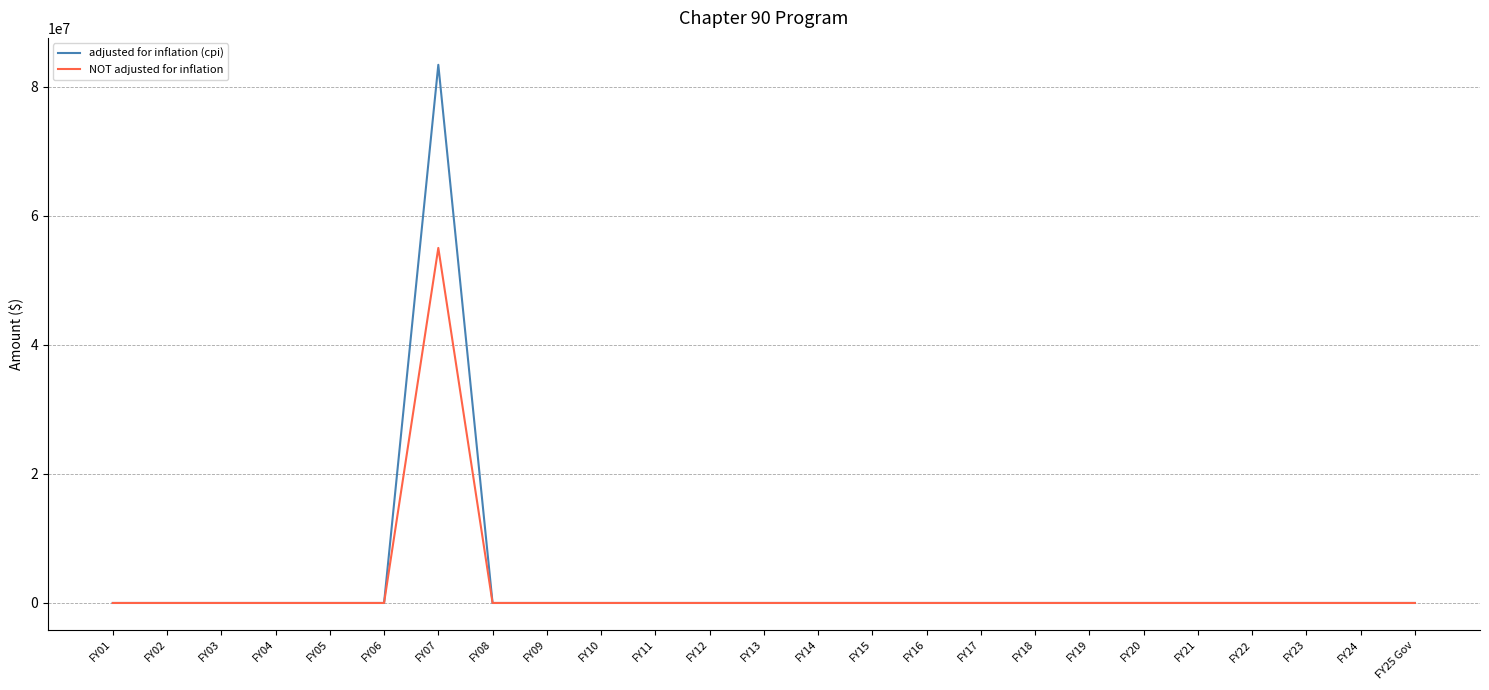

The value of NOT adjusted for inflation at FY06 is 0. True or false?

True